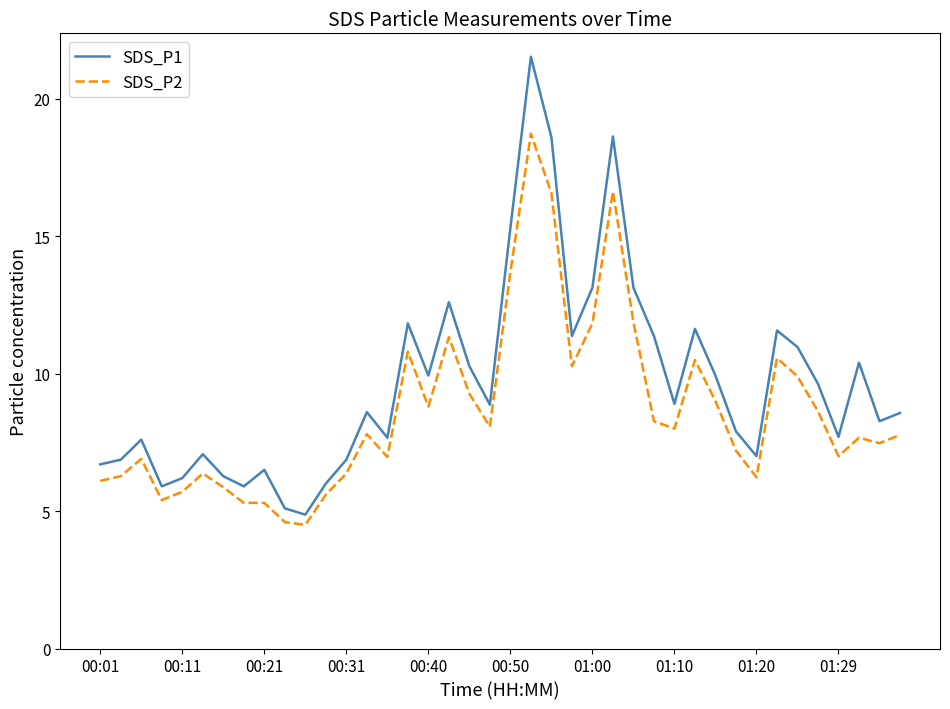

True or false: SDS_P1 and SDS_P2 cross at least once.

False